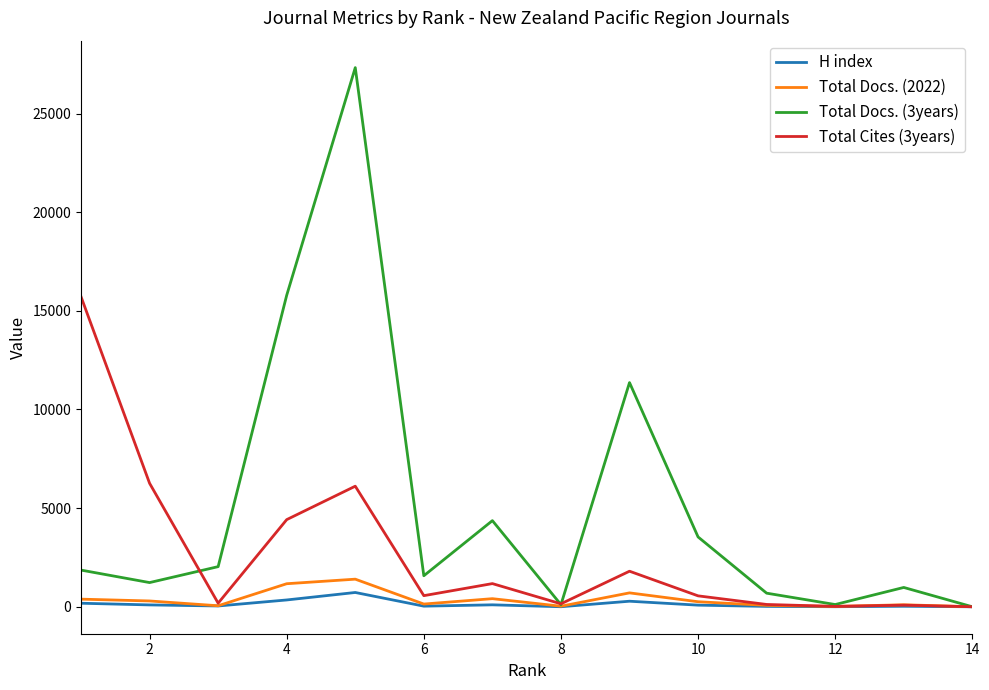

Which series has the largest range (max minus min)?

Total Docs. (3years)